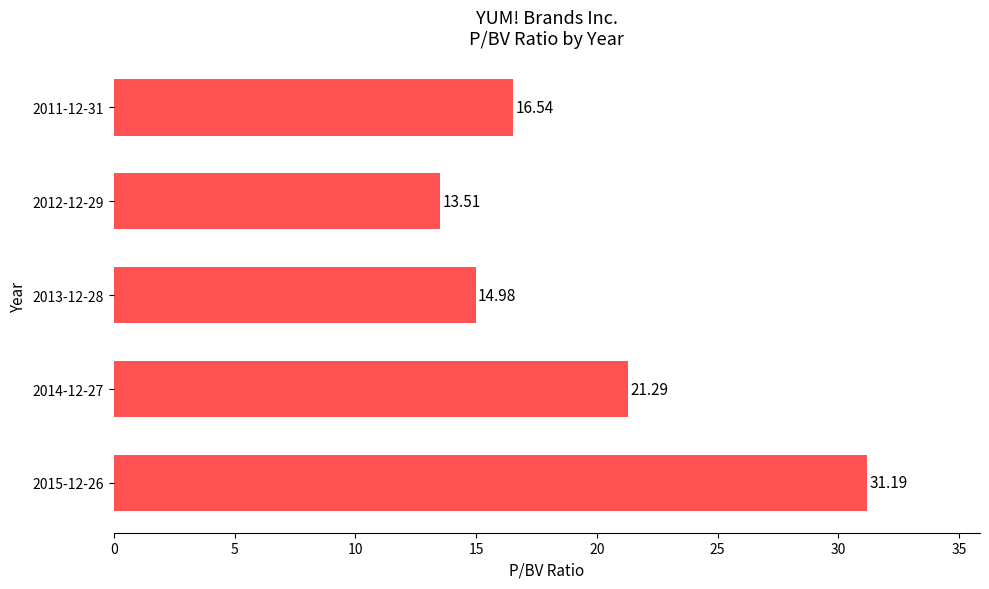

Rank the categories by value from lowest to highest.

2012-12-29, 2013-12-28, 2011-12-31, 2014-12-27, 2015-12-26